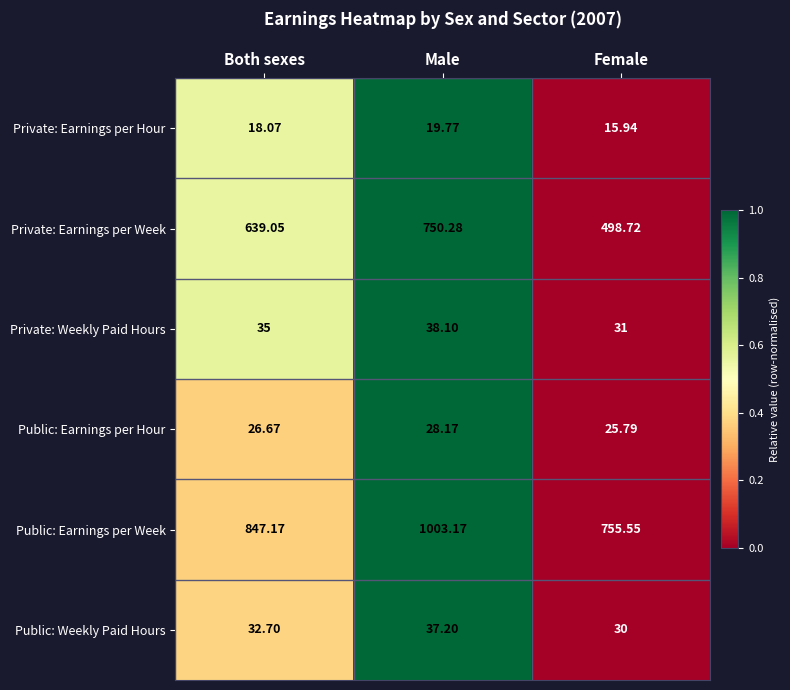

List the series in order of their peak value, lowest first.

Private: Earnings per Hour, Public: Earnings per Hour, Public: Weekly Paid Hours, Private: Weekly Paid Hours, Private: Earnings per Week, Public: Earnings per Week